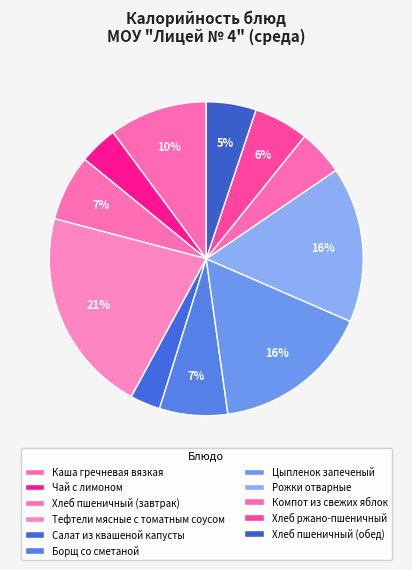

Approximately how many times larger is the value at Компот из свежих яблок compared to Цыпленок запеченый?

0.3